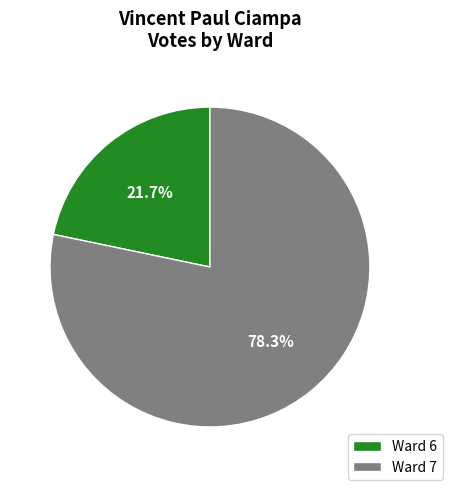

Combined, do Ward 7 and Ward 6 account for over 50%?

Yes